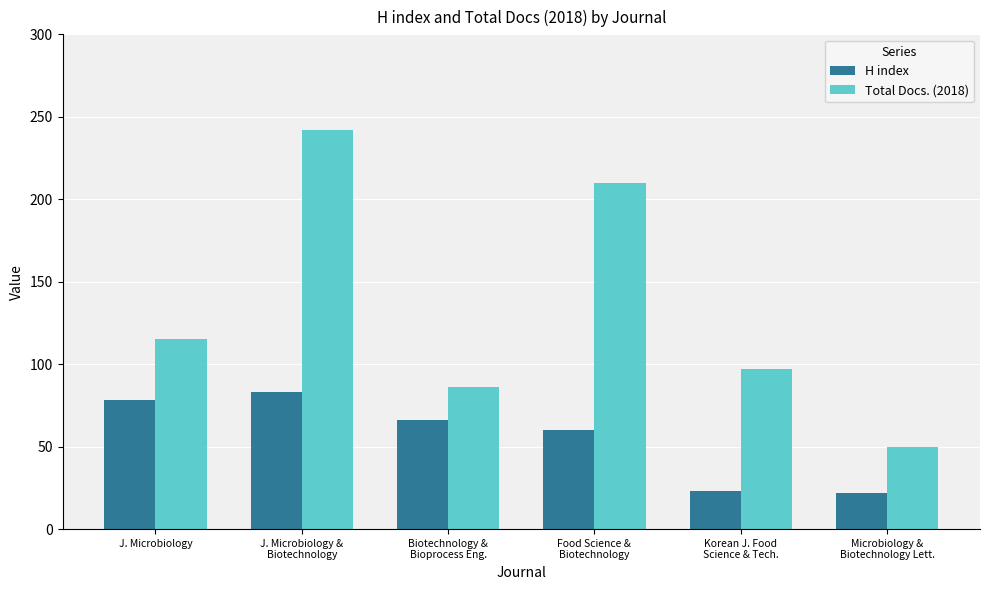

List the series in order of their peak value, lowest first.

H index, Total Docs. (2018)